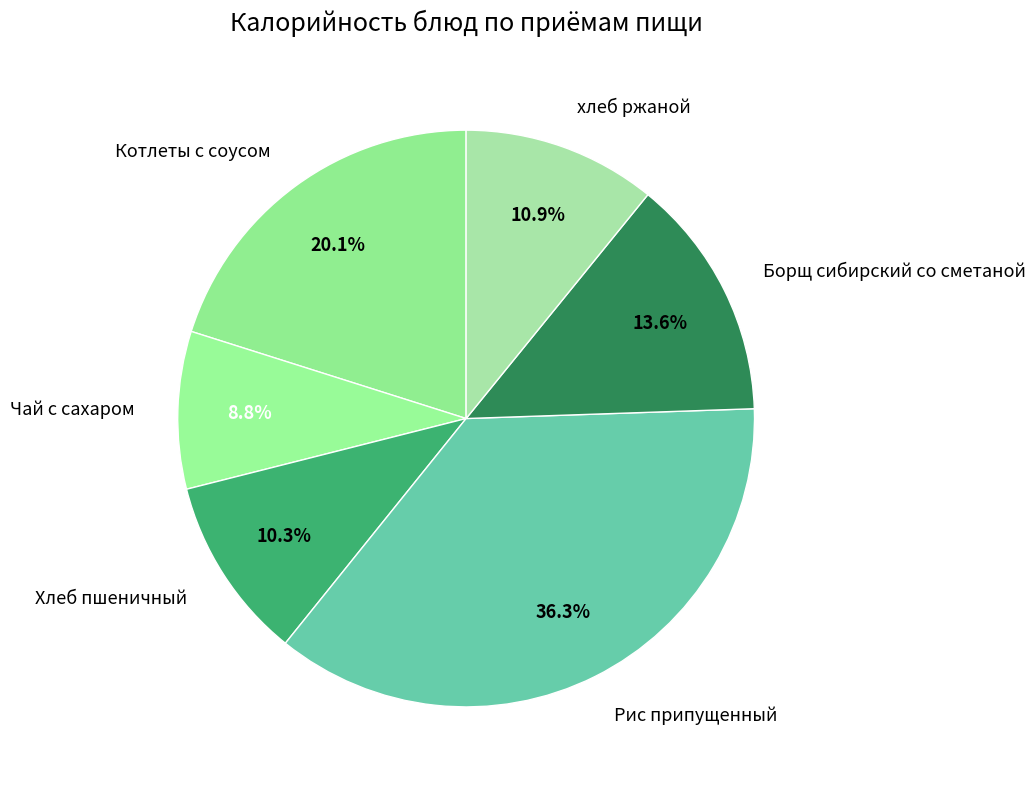

What is the largest slice in the pie chart?

Рис припущенный